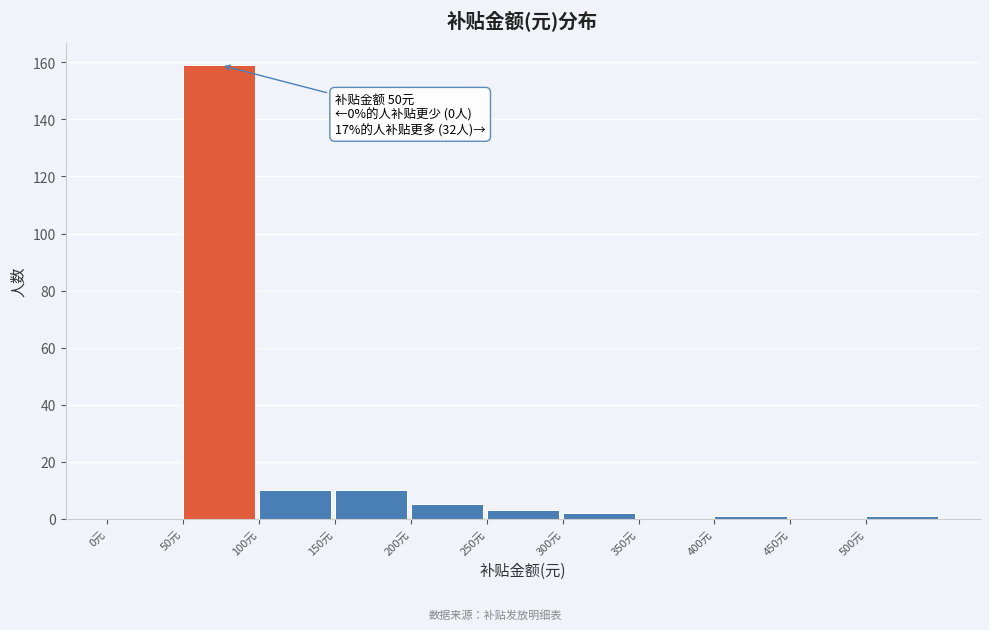

Over which range of the x-axis is the bar tallest?

50 to 100